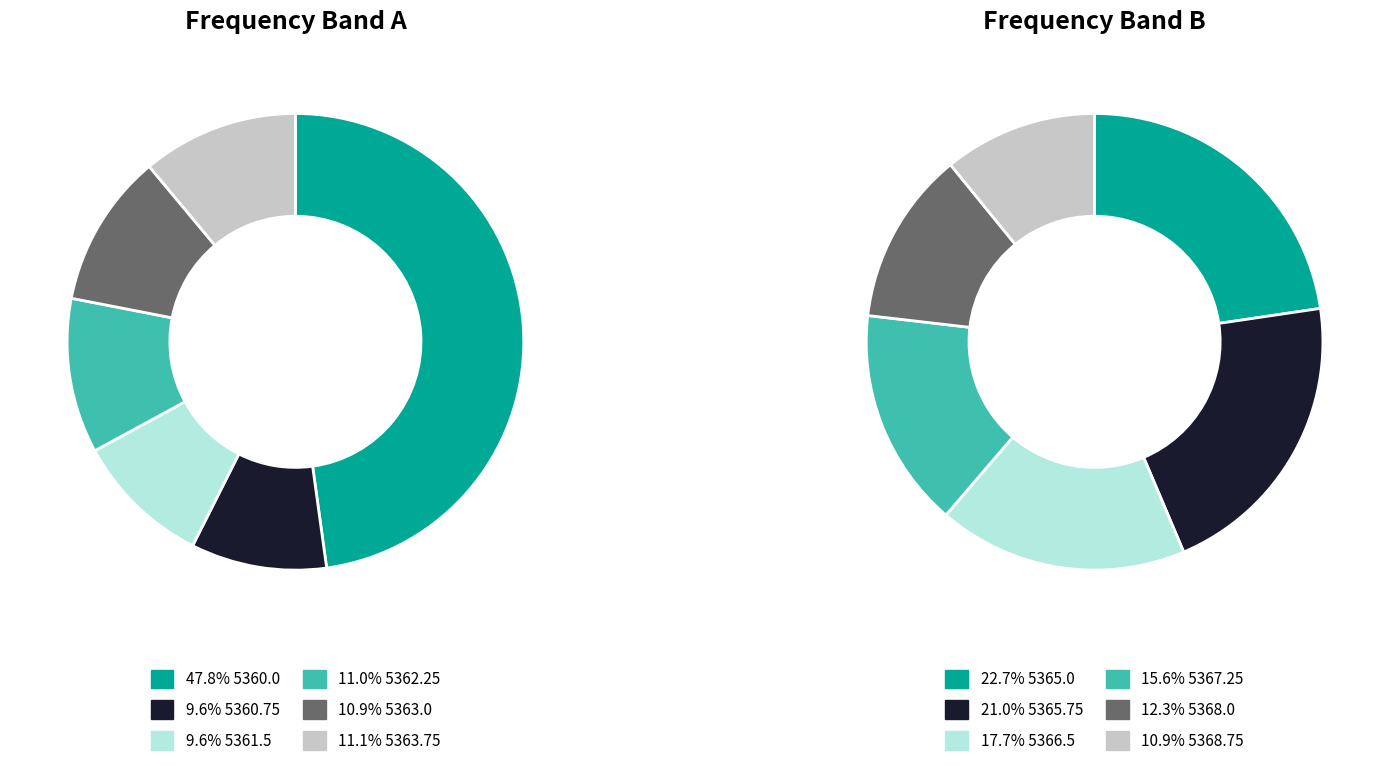

Do 5366.25 and 5365.75 together represent more than half of the pie?

No